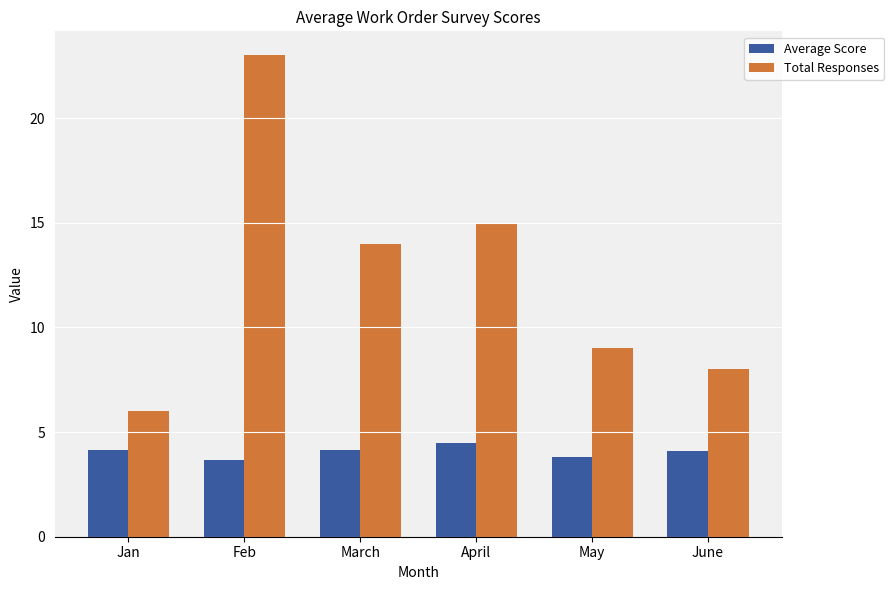

At which label does Average Score first exceed 4?

Jan